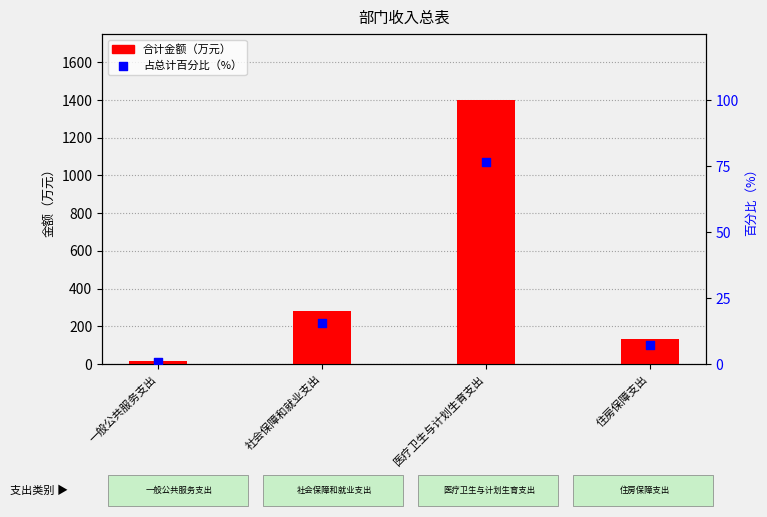

At which category is the sum across all series the highest?

医疗卫生与计划生育支出